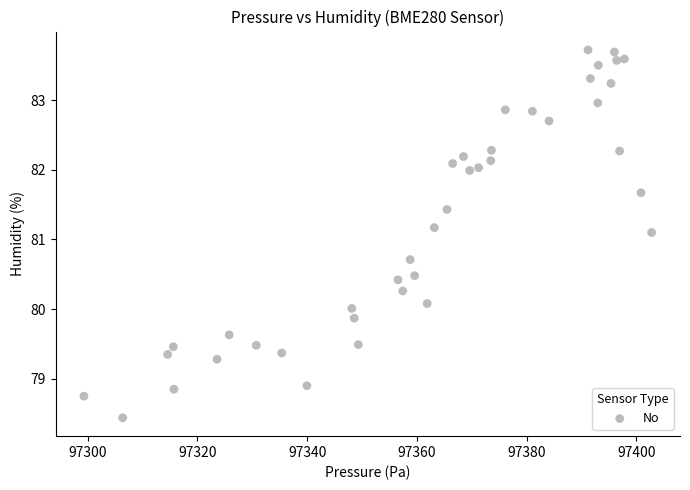

What Y value in the scatter plot is closest to 81?

81.1